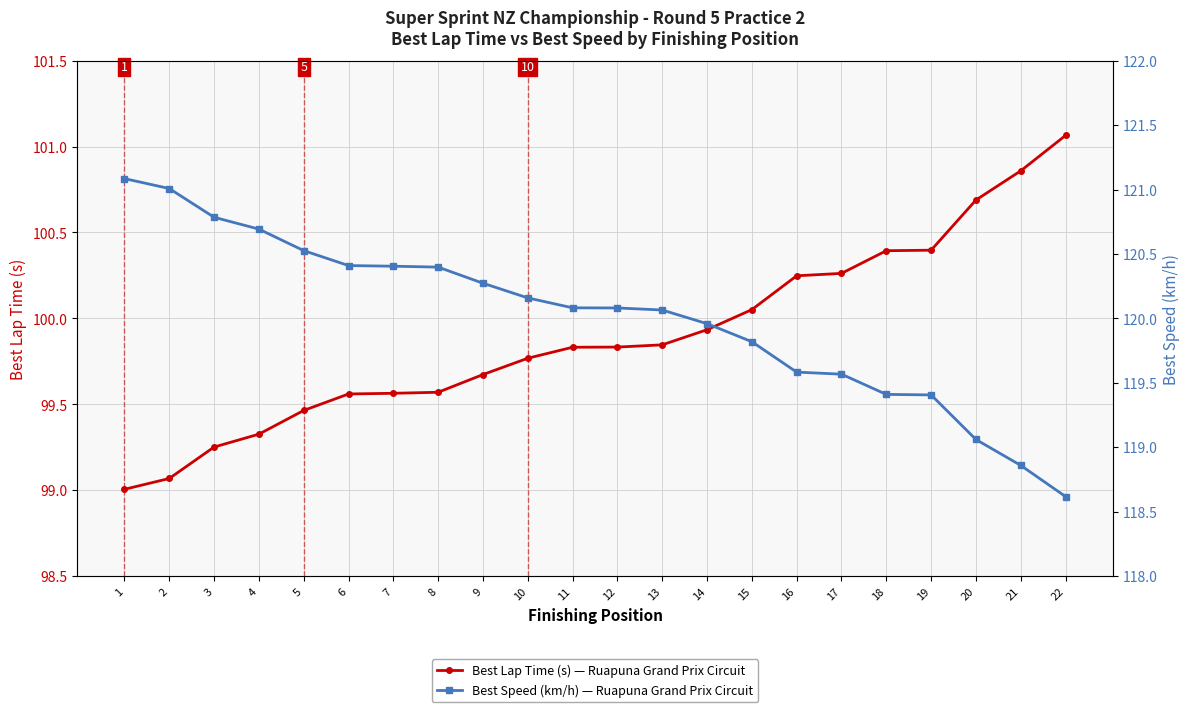

True or false: Best Lap Time (s) has a value of 100.4 at 19.

True